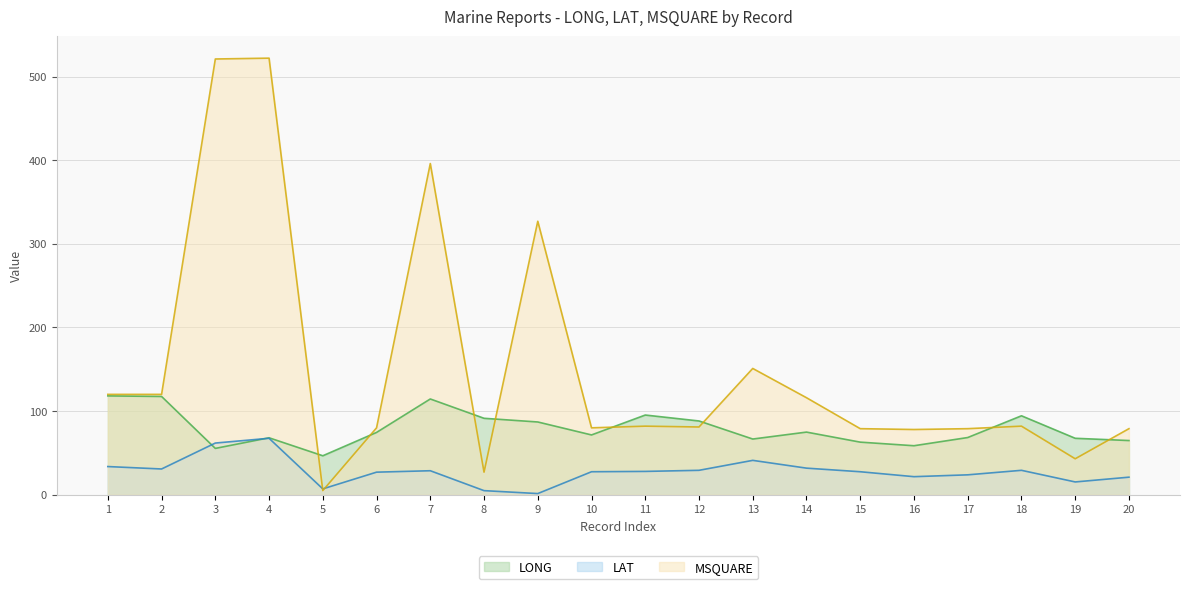

What is the smallest value displayed?

1.4